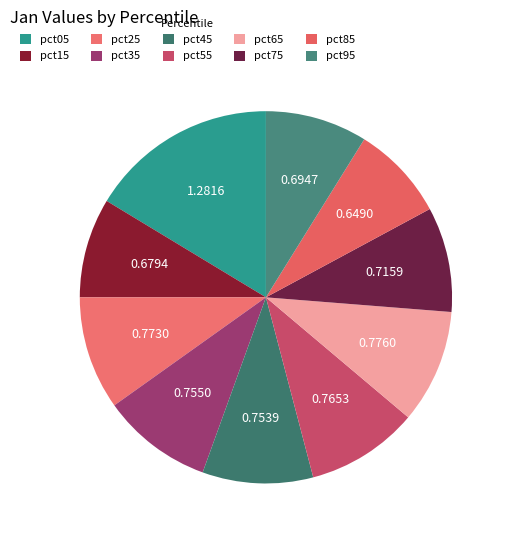

To the nearest percent, what portion does pct45 represent?

10%